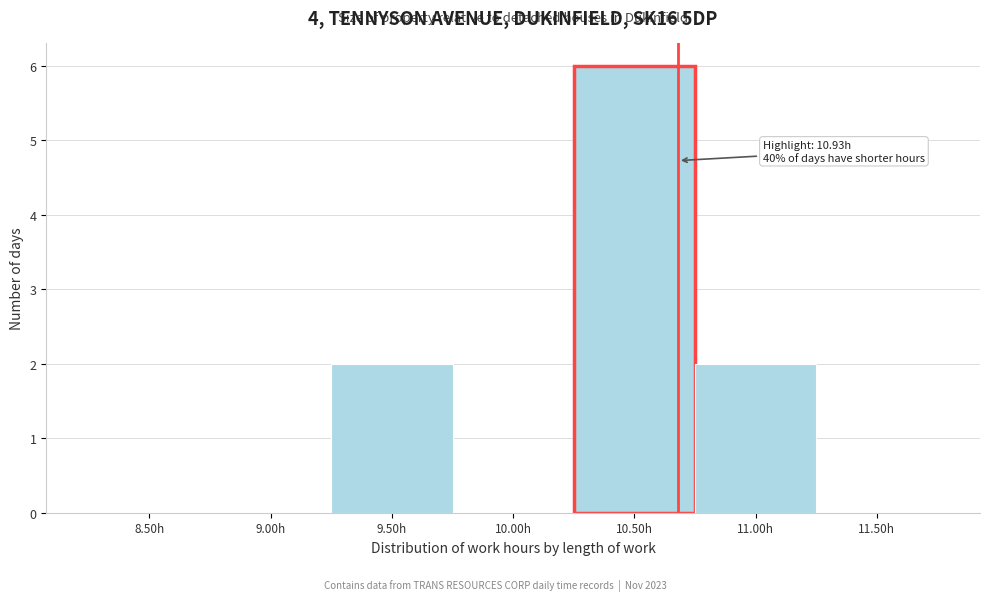

Reading left to right, list all the values displayed in this chart.

8.50h=0	9.00h=0	9.50h=2	10.00h=0	10.50h=6	11.00h=2	11.50h=0